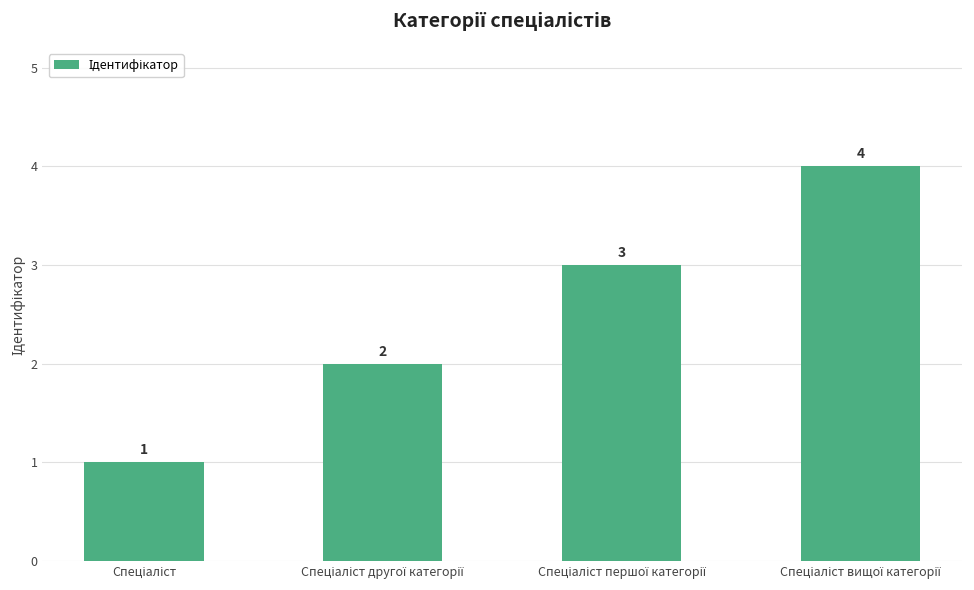

What is the difference between the maximum and minimum values?

3